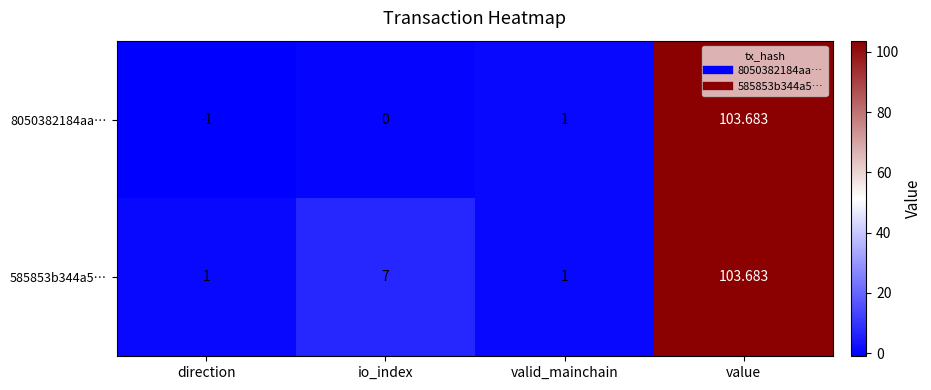

Rank the series by their average value, from lowest to highest.

8050382184aa…, 585853b344a5…